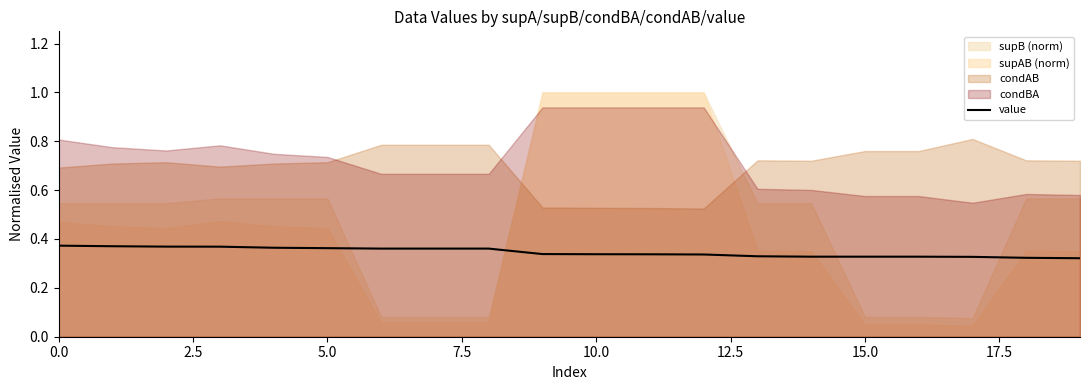

What is the greatest value displayed?

0.4